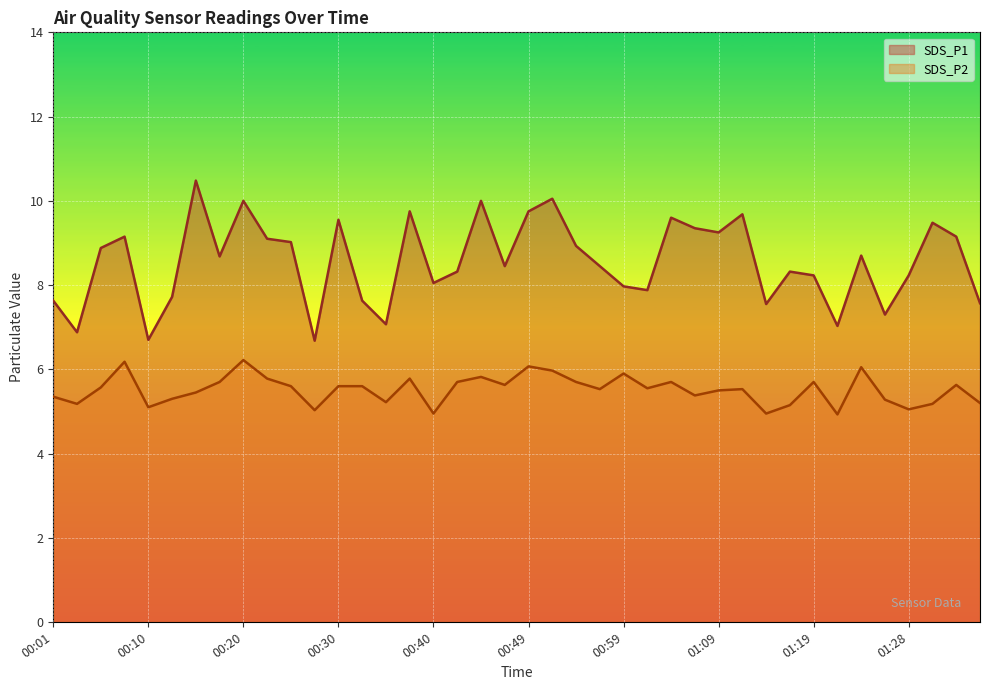

What position from the right is 00:54?

18